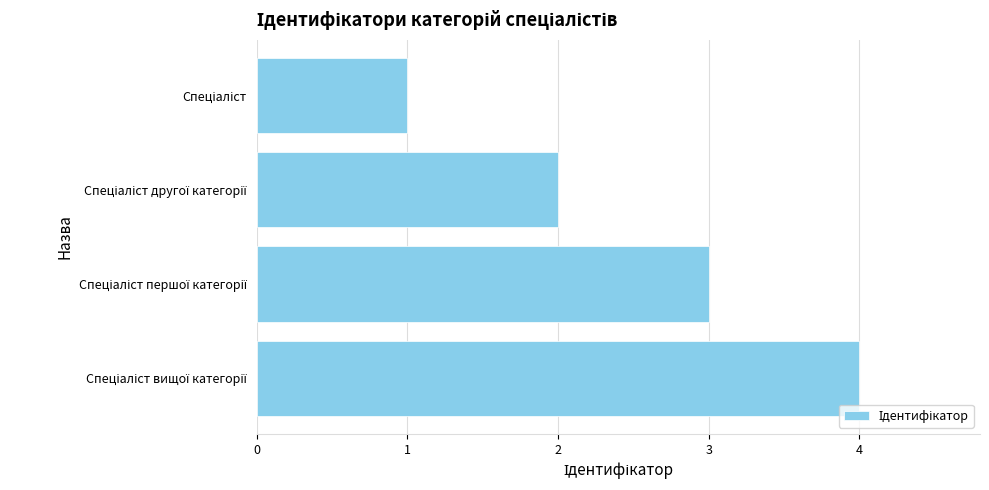

What is the difference between the maximum and minimum values?

3